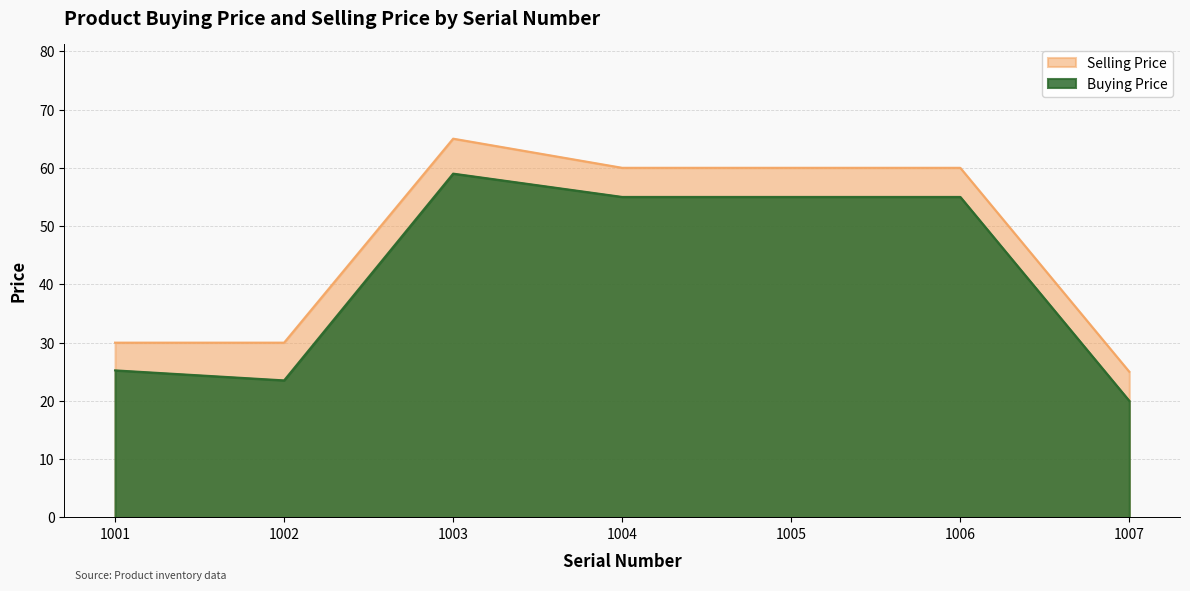

What is the average value of the Buying Price series?

41.8